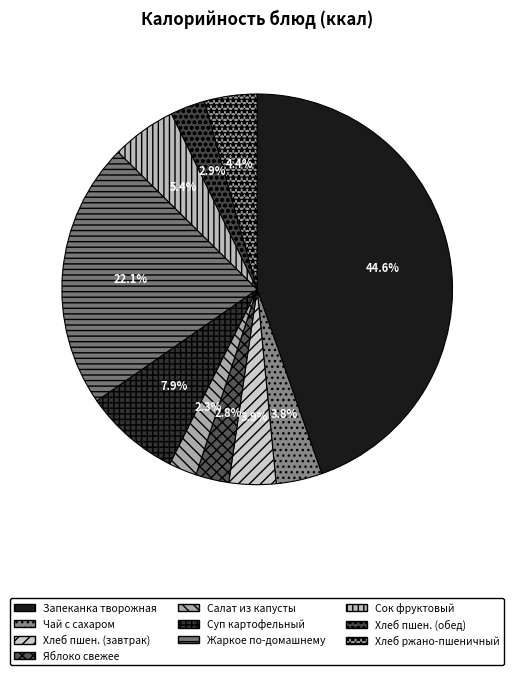

Does any single category account for the majority?

No